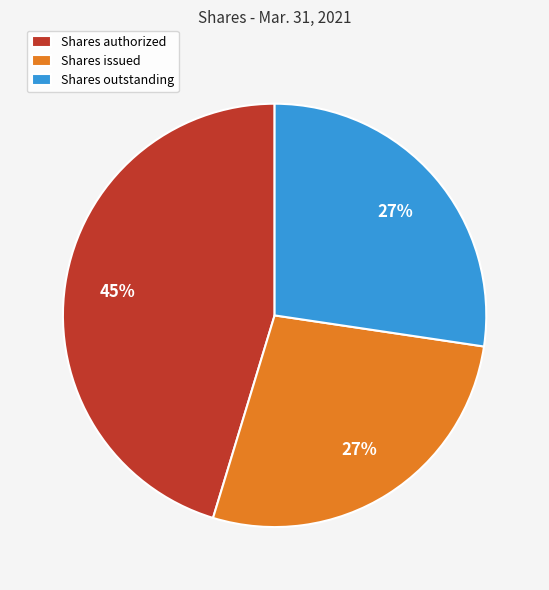

How many segments does this pie chart have?

3